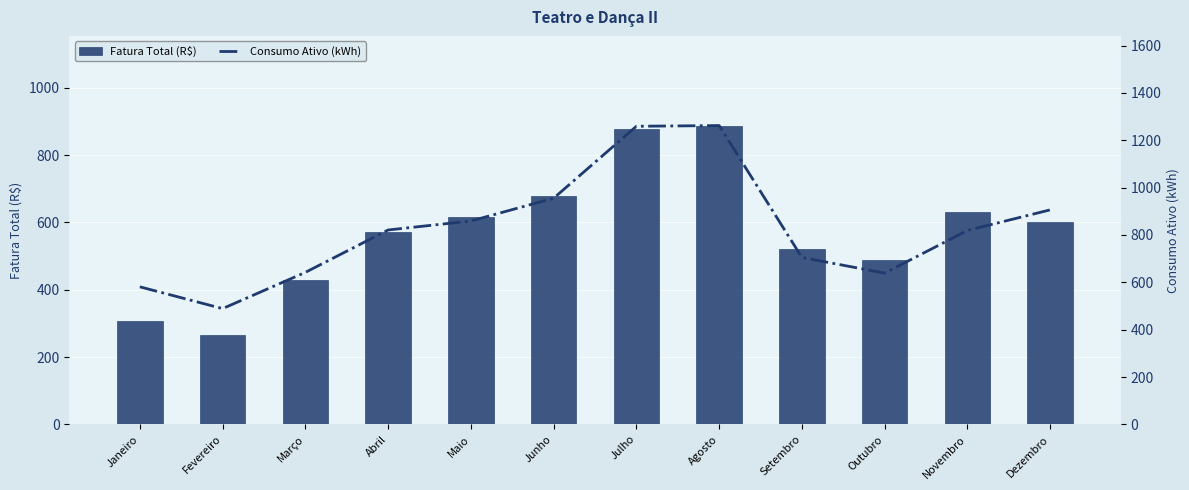

Which series has the largest range (max minus min)?

Consumo Ativo (kWh)